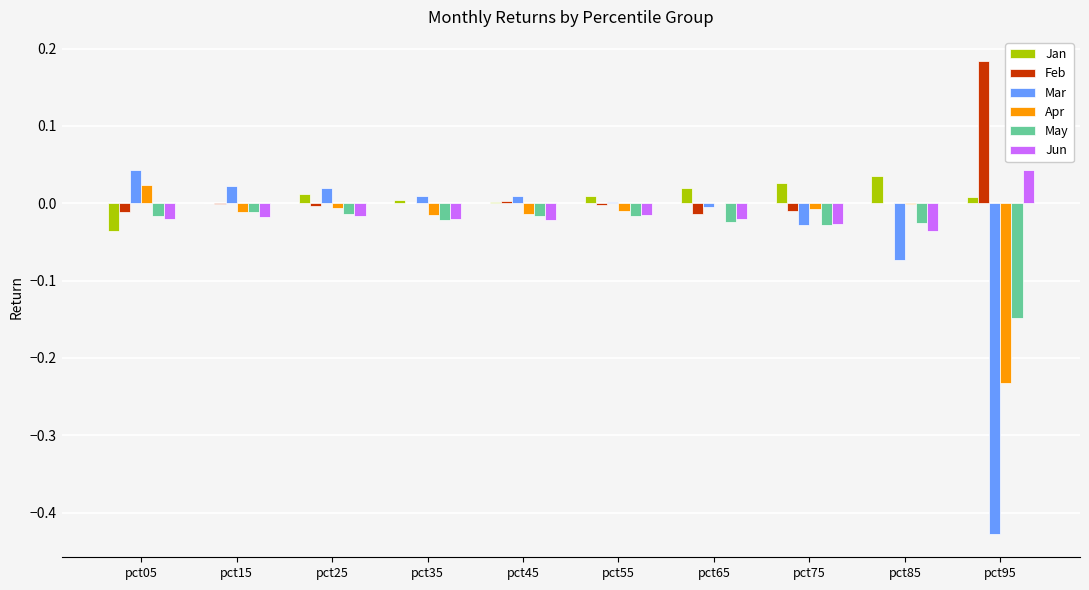

The Feb series shows -0.0 at pct25. True or false?

True